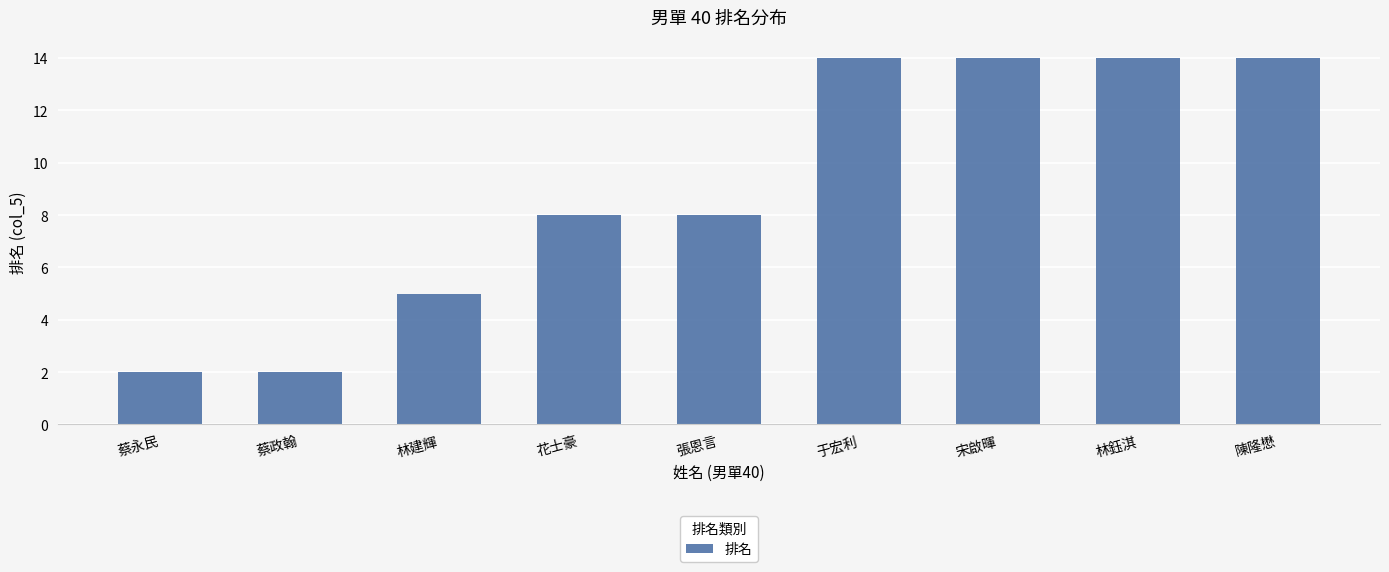

What is the change in value from 林建輝 to 宋啟暉?

+9